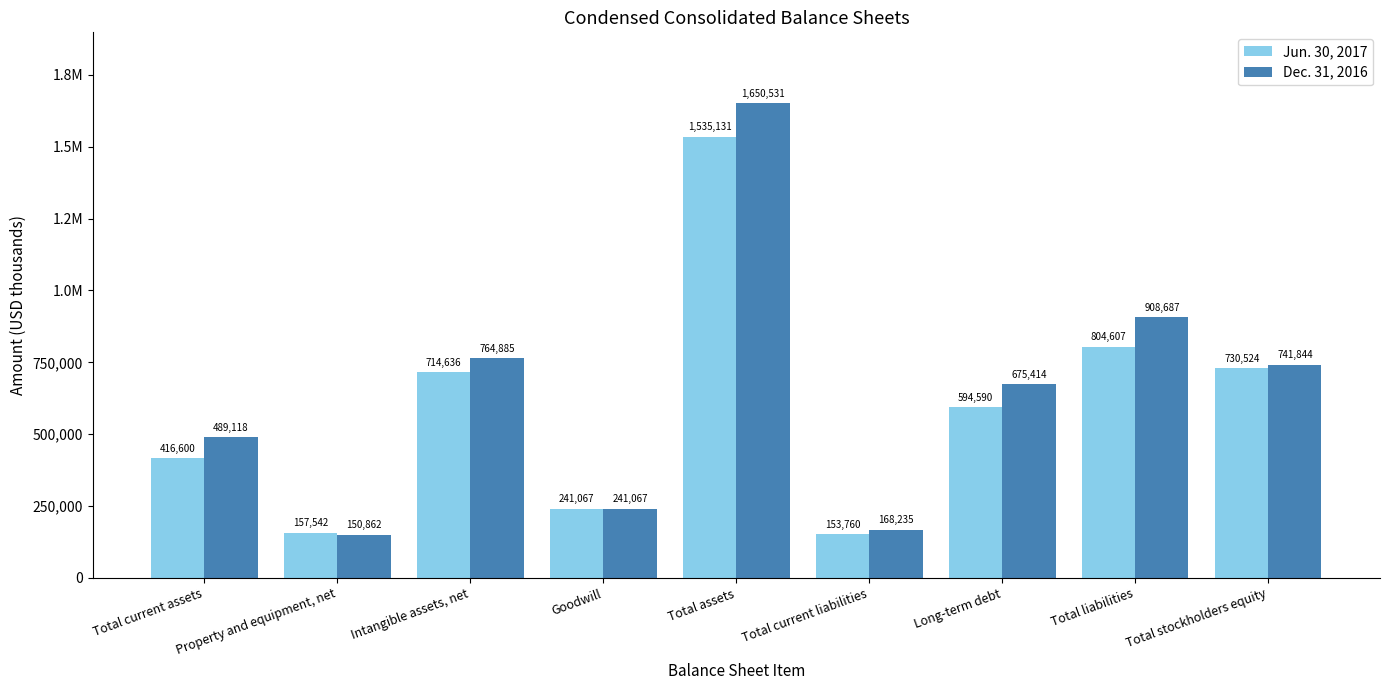

What are all the series names shown in the legend?

Jun. 30, 2017, Dec. 31, 2016